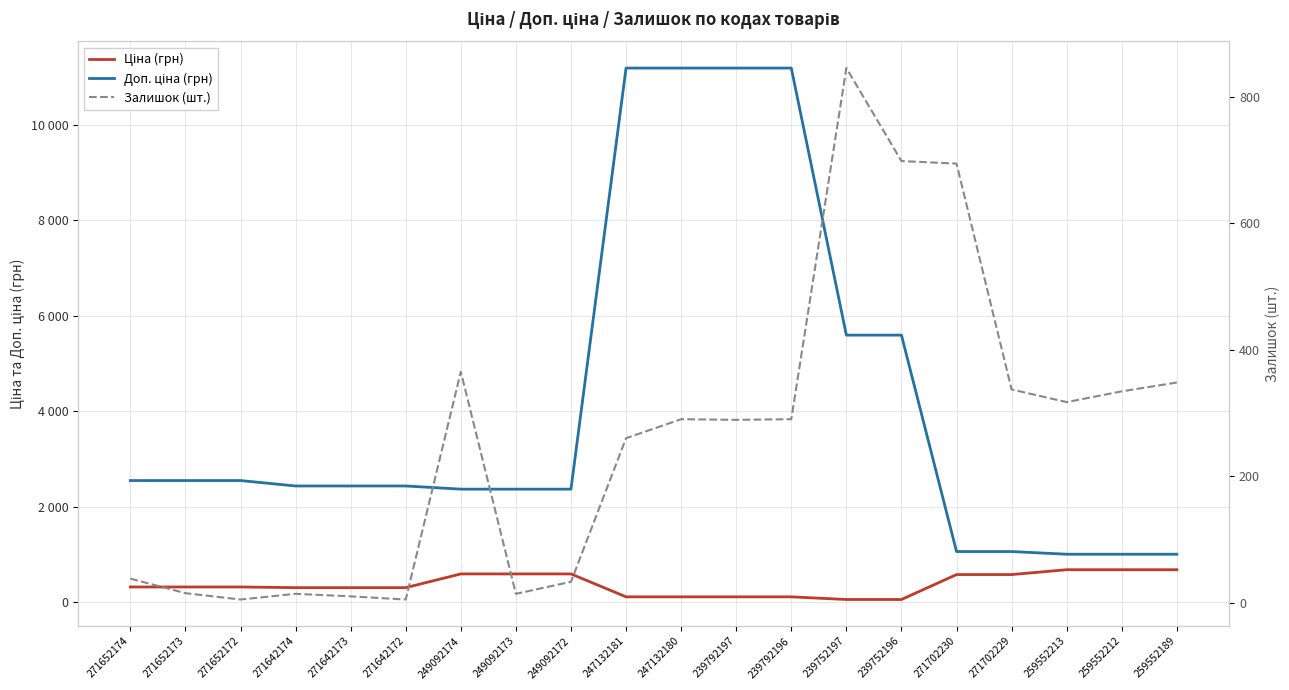

Where is Доп. ціна (грн) nearest to the value 6093?

239752197